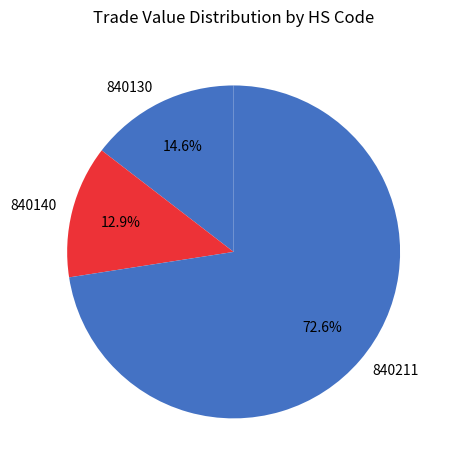

Do 840140 and 840211 together represent more than half of the pie?

Yes